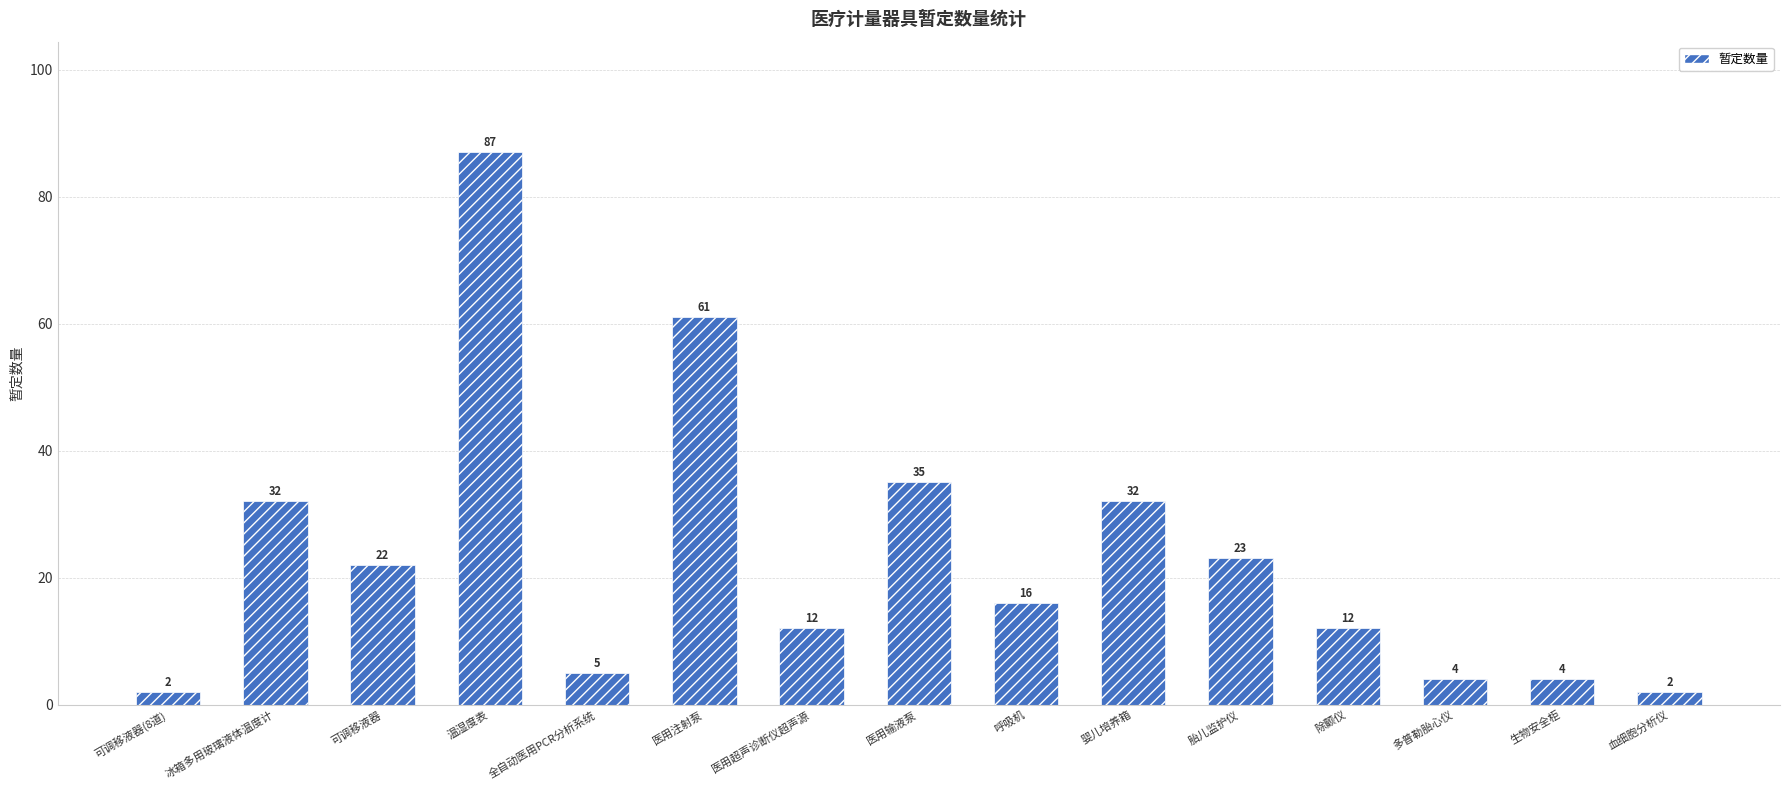

Which label corresponds to the largest value in the chart?

温湿度表